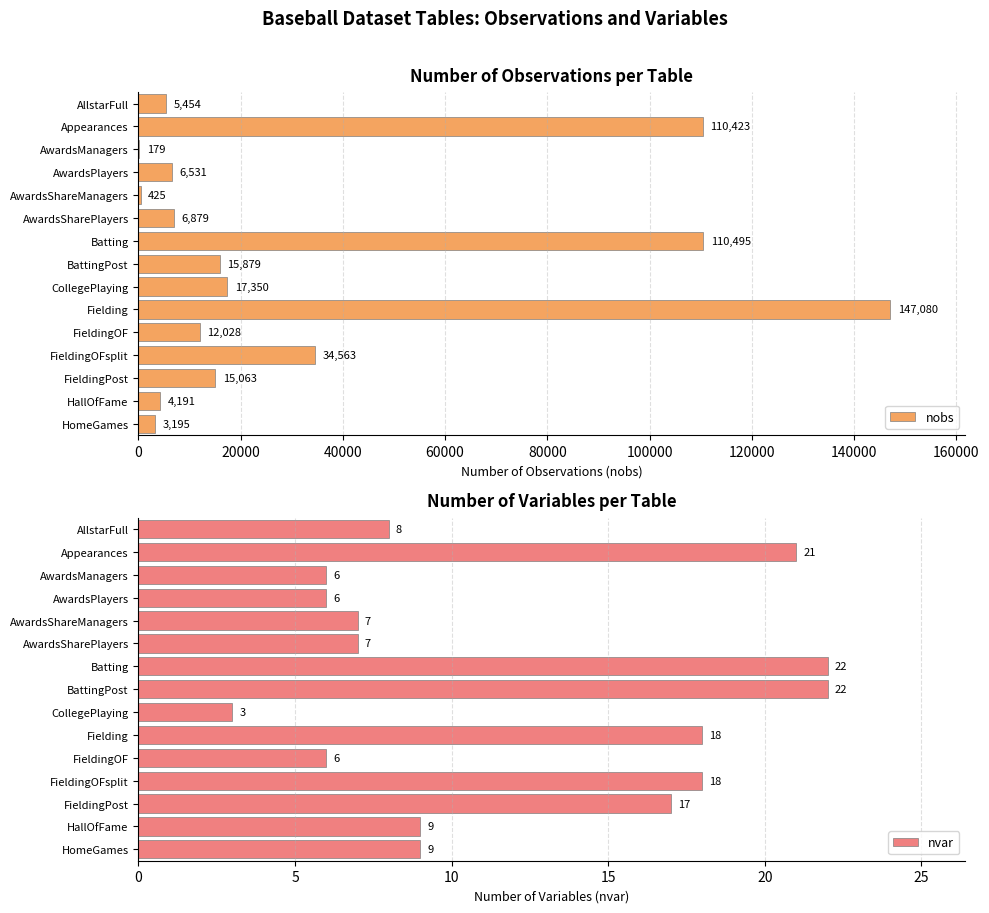

What is the value of the nobs bar at the 14th from the left?

4191